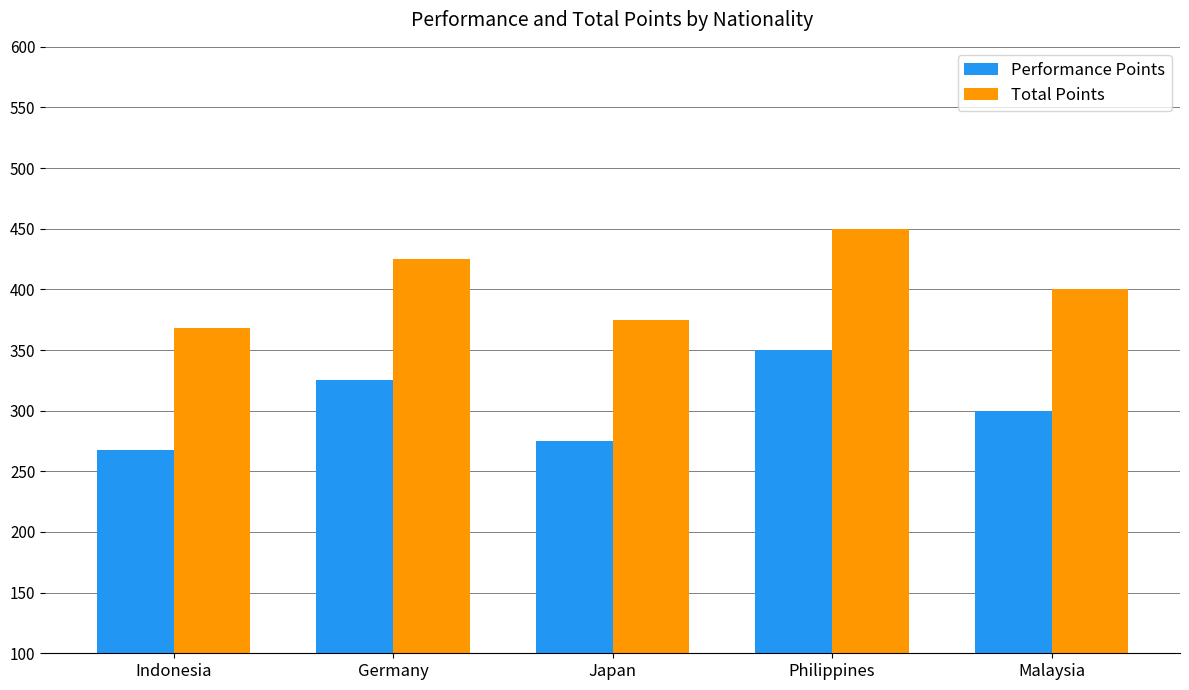

What is the difference between the second highest and minimum values in the Performance Points series?

57